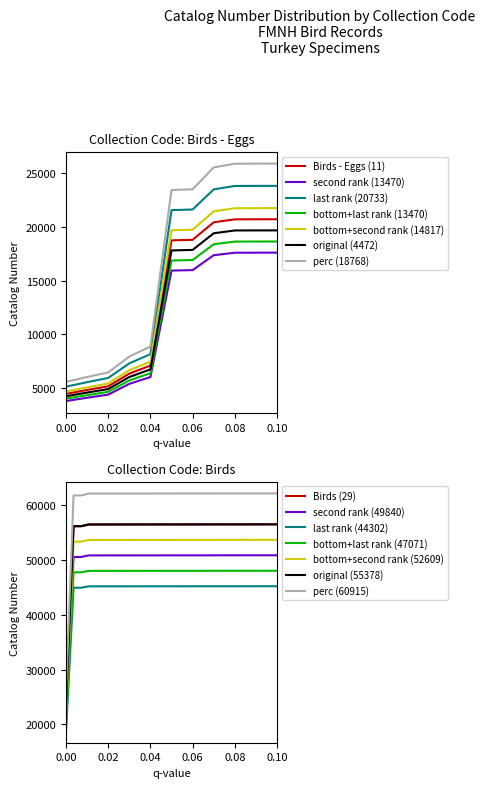

True or false: Birds - Eggs (11) and last rank (20733) intersect in this chart.

False